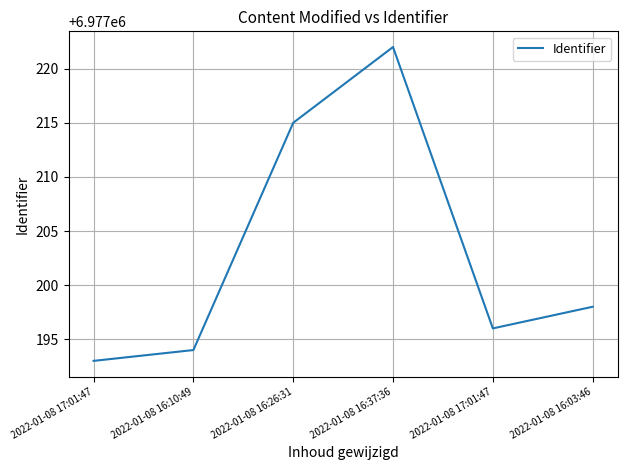

Reading right to left, transcribe all the data shown in this chart.

6977198	6977196	6977222	6977215	6977194	6977193